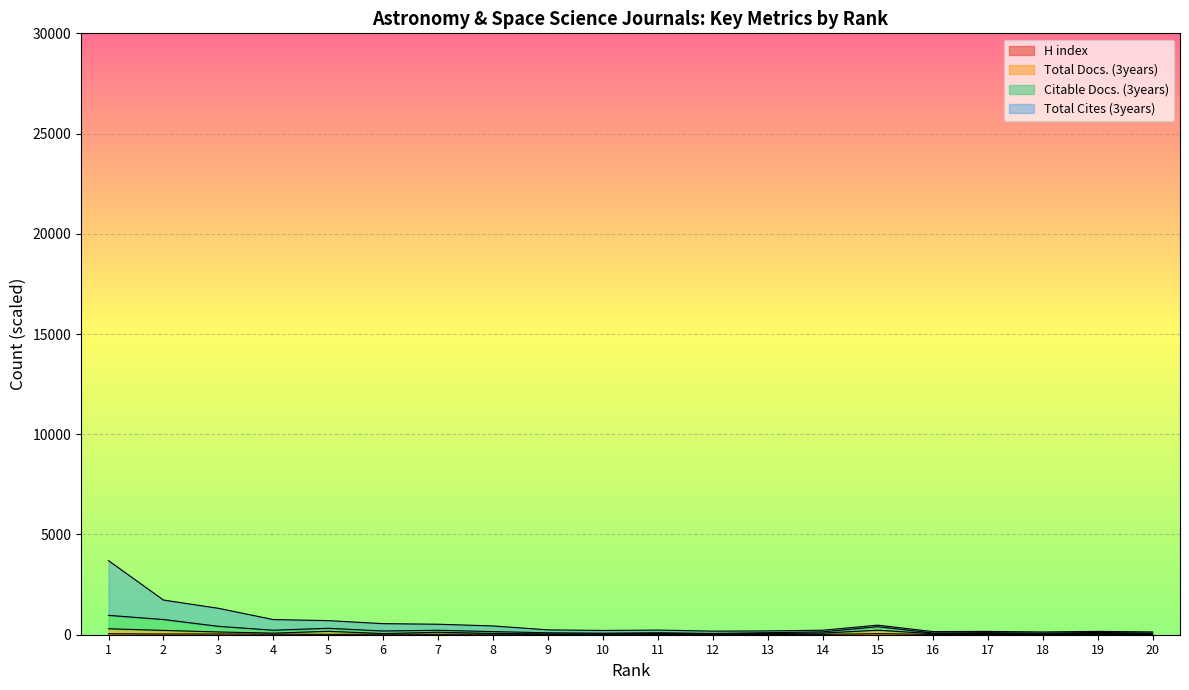

At how many categories does at least one series exceed 2088?

1